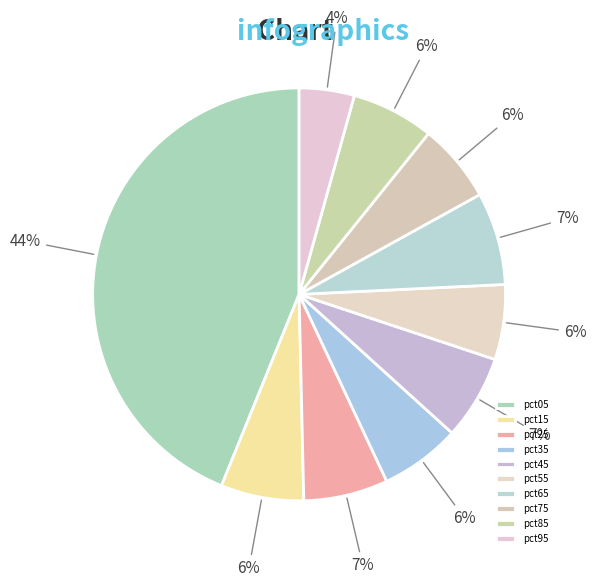

How many segments does this pie chart have?

10